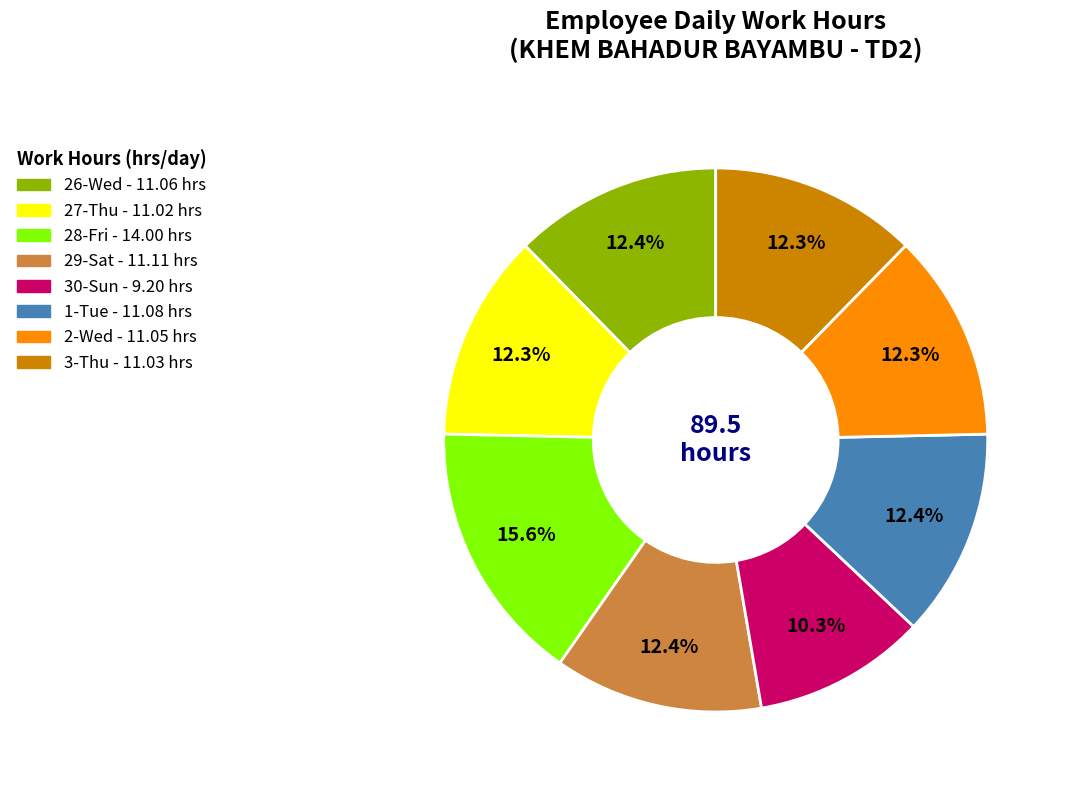

Does any single category account for the majority?

No